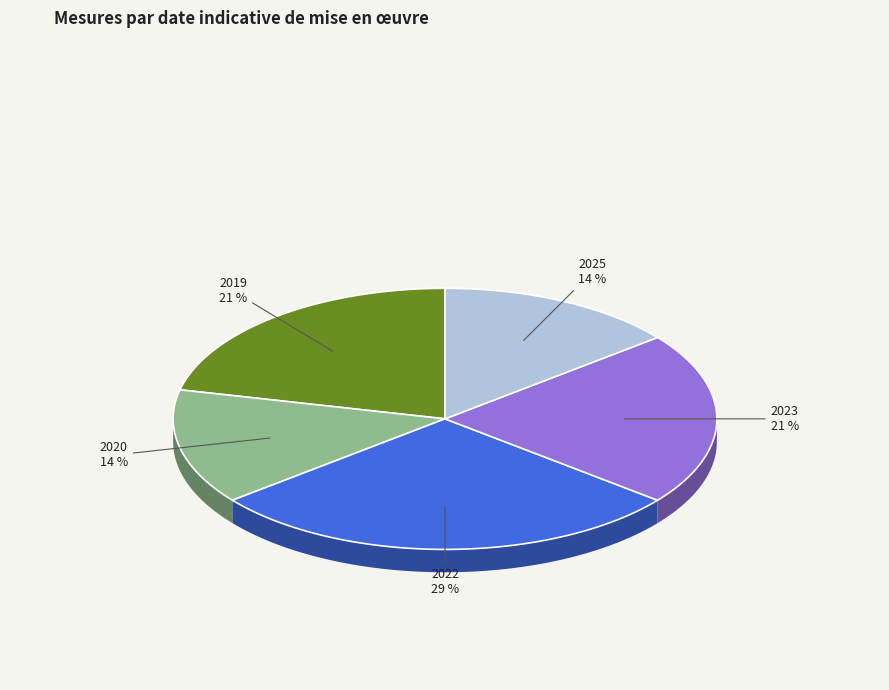

Is the sum of 31 décembre 2022 and 31 décembre 2025 greater than half?

No